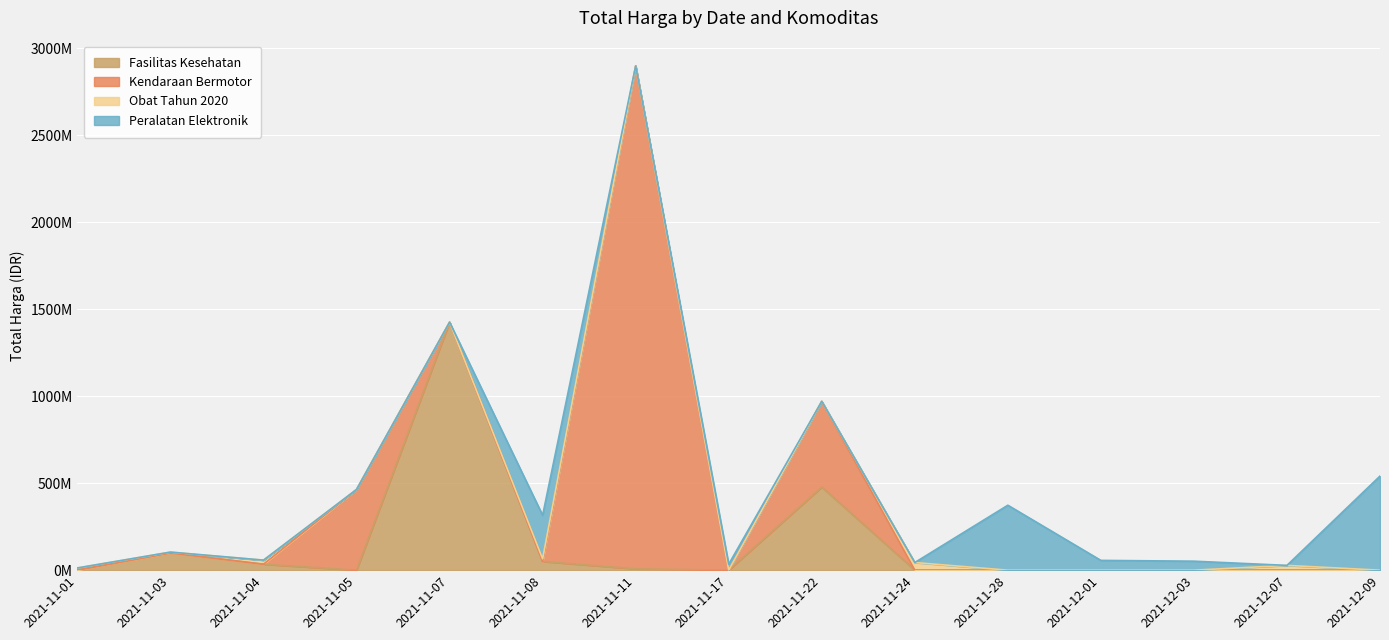

Between 2021-11-28 and 2021-12-07, which is larger?

2021-11-28